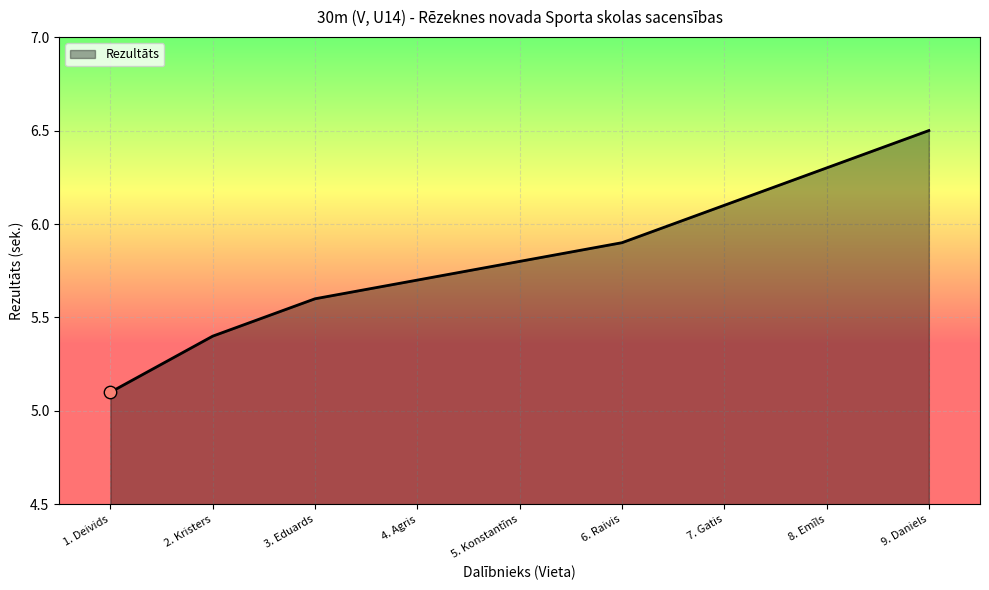

Between 3. Eduards and 8. Emīls, which is larger?

8. Emīls